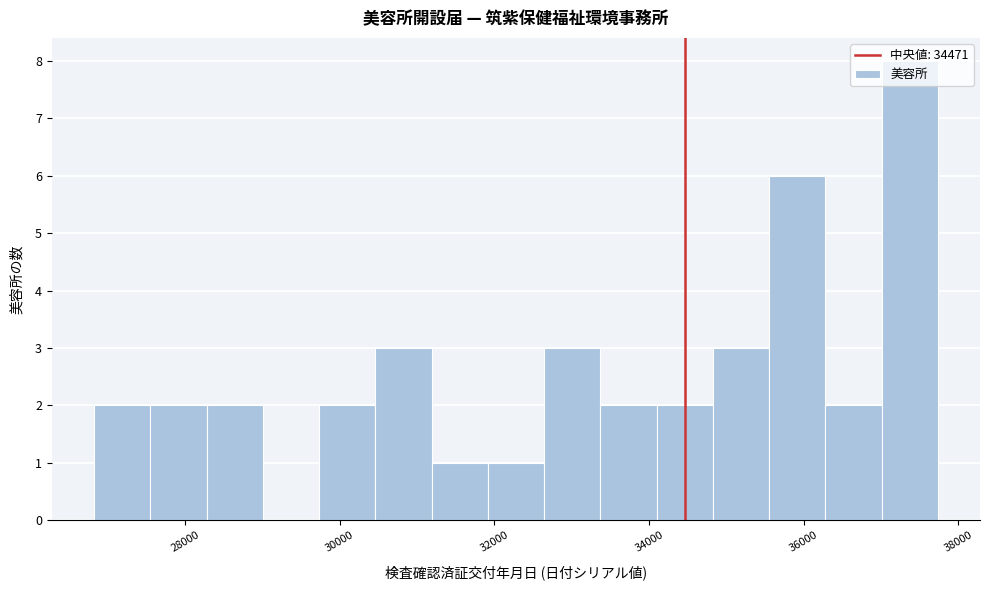

Around what value on the x-axis is the tallest bar? Give the approximate position of its centre, as read against the axis.

37400